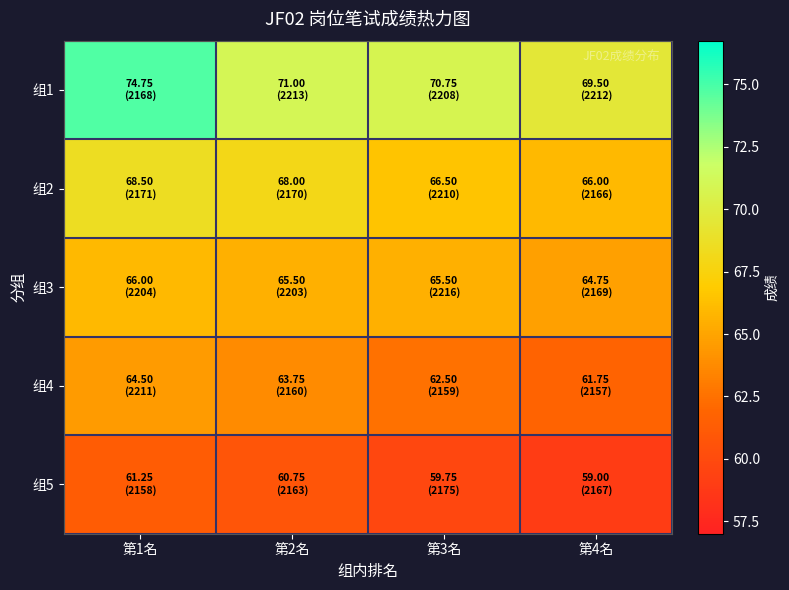

Reading right to left, what are all the values shown in this chart?

组1: 第4名=69.5	第3名=70.8	第2名=71.0	第1名=74.8
组2: 第4名=66.0	第3名=66.5	第2名=68.0	第1名=68.5
组3: 第4名=64.8	第3名=65.5	第2名=65.5	第1名=66.0
组4: 第4名=61.8	第3名=62.5	第2名=63.8	第1名=64.5
组5: 第4名=59.0	第3名=59.8	第2名=60.8	第1名=61.2